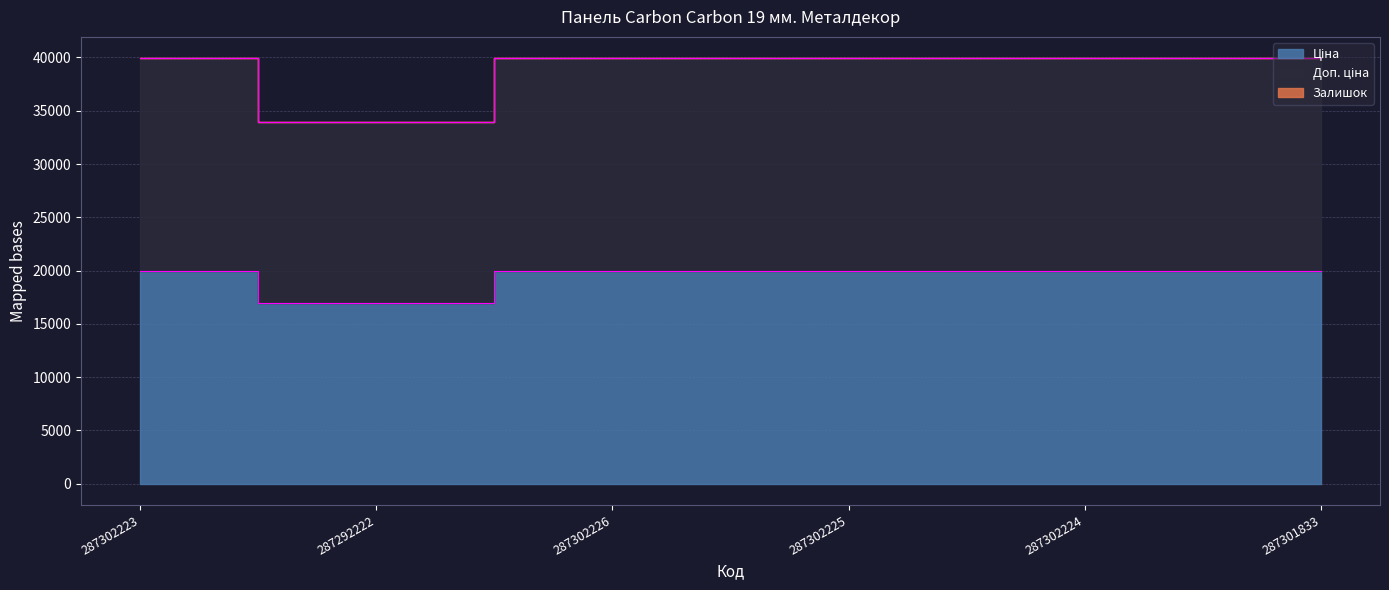

List the series in order of their overall mean, lowest first.

Ціна, Доп. ціна